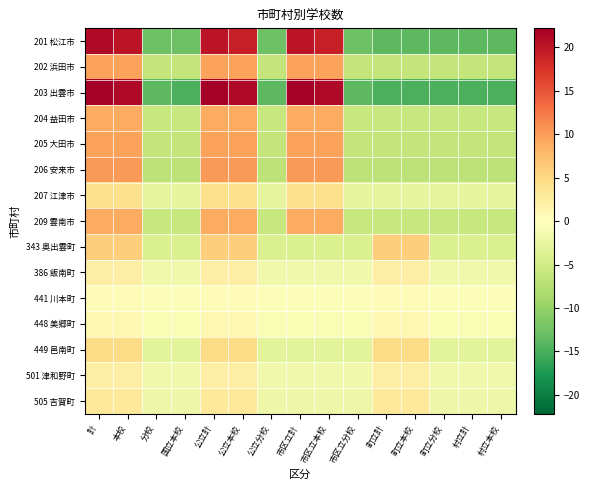

List the series in order of their peak value, highest first.

203 出雲市, 201 松江市, 206 安来市, 202 浜田市, 205 大田市, 204 益田市, 209 雲南市, 343 奥出雲町, 449 邑南町, 207 江津市, 505 吉賀町, 386 飯南町, 501 津和野町, 448 美郷町, 441 川本町